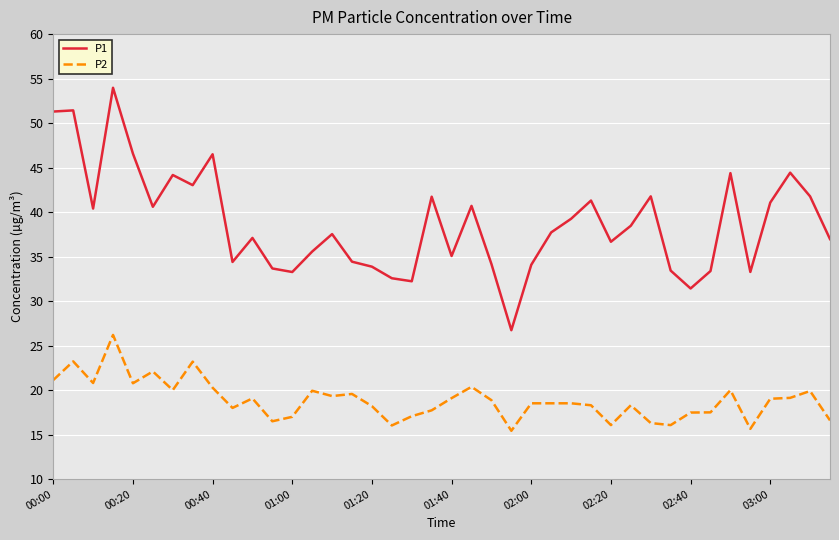

What is the minimum value shown in the chart?

15.4